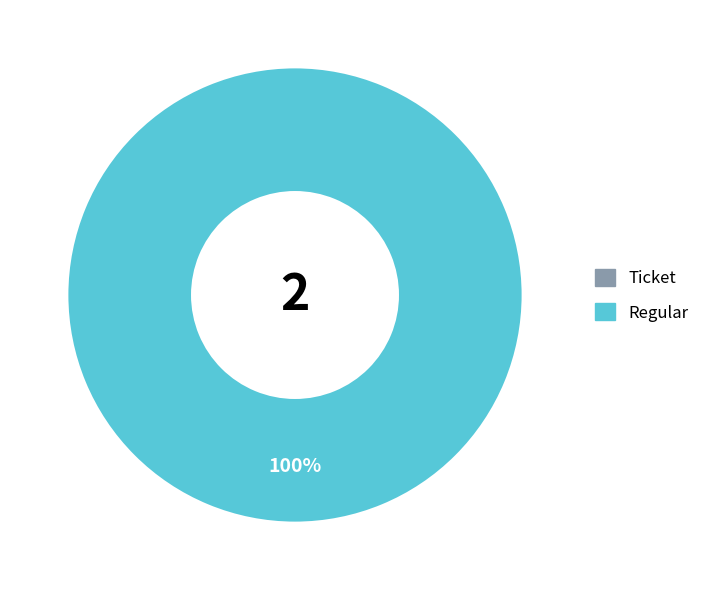

How many slices are in this pie chart?

2